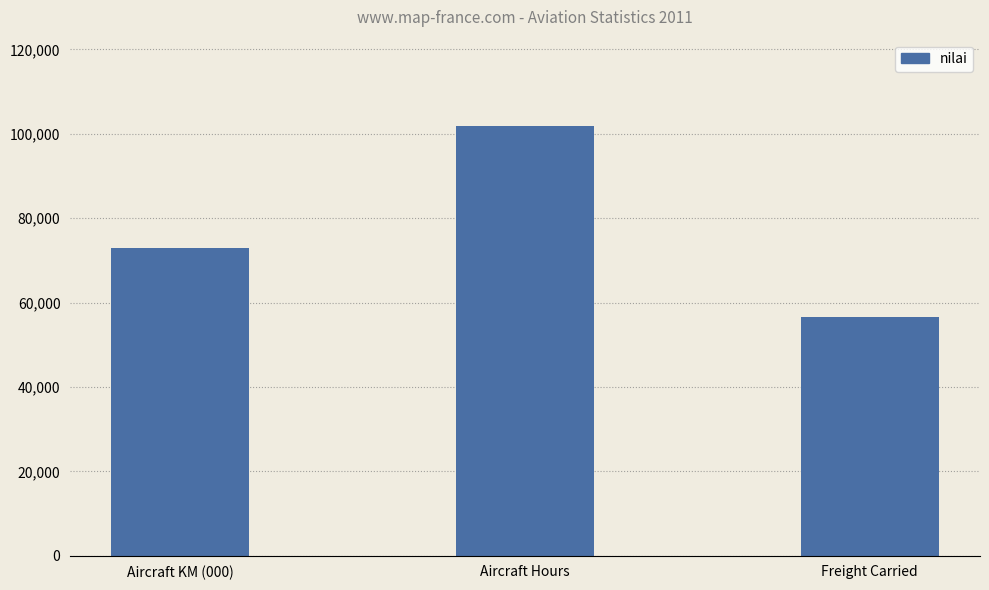

True or false: the data shows 180293 at Aircraft Hours.

False